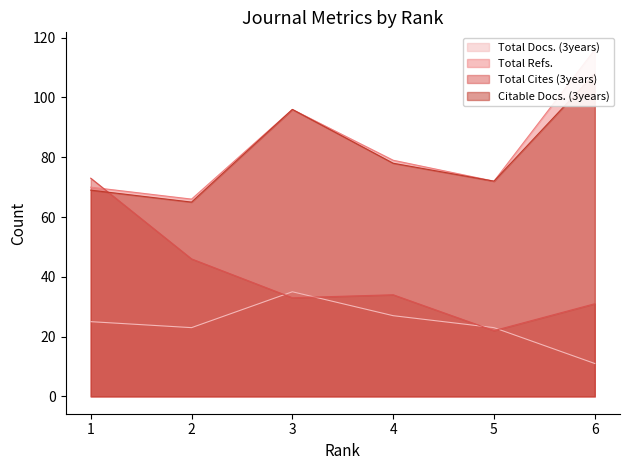

What is the difference between the second highest and minimum values in the Total Cites (3years) series?

24